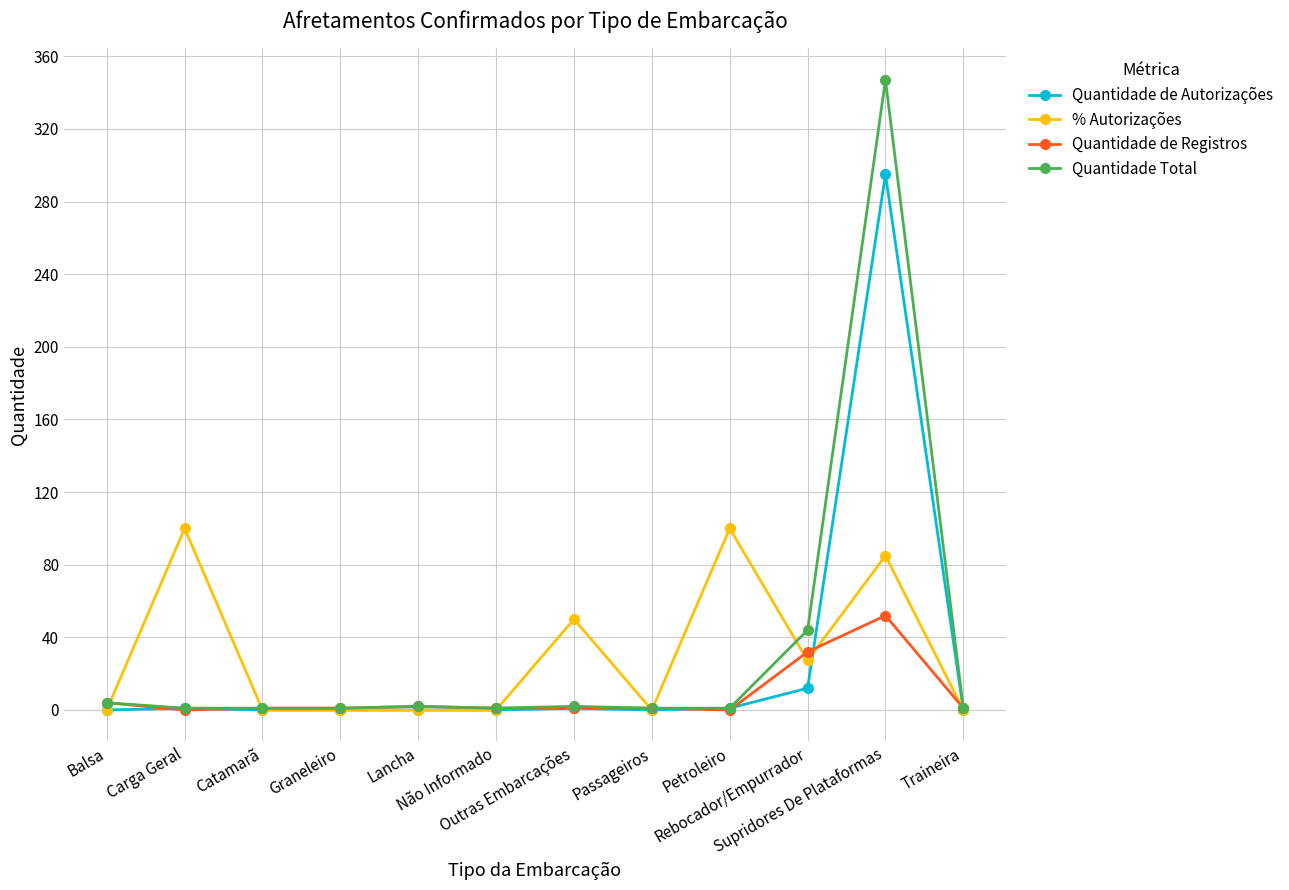

True or false: Quantidade de Autorizações has a value of 0.0 at Catamarã.

True